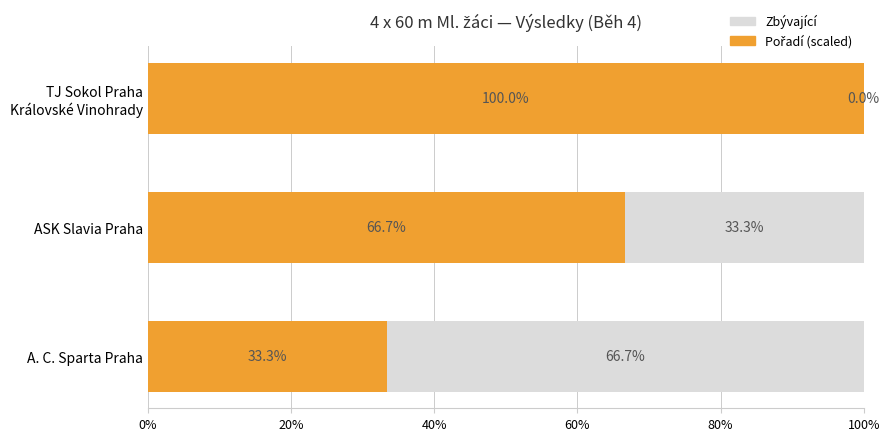

What position from the left is TJ Sokol Praha Královské Vinohrady?

3